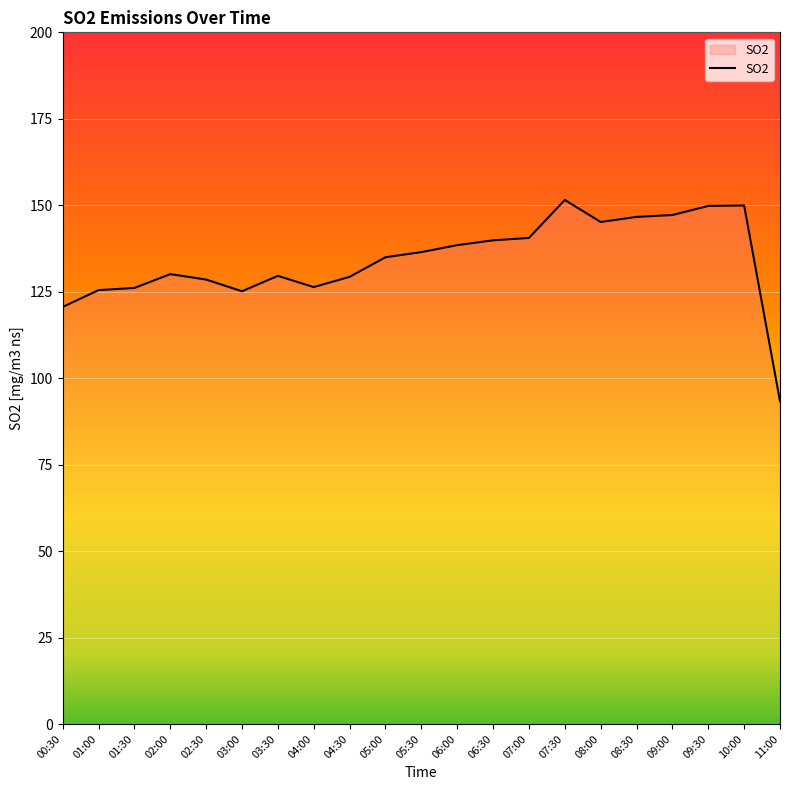

What is the smallest value displayed?

93.3